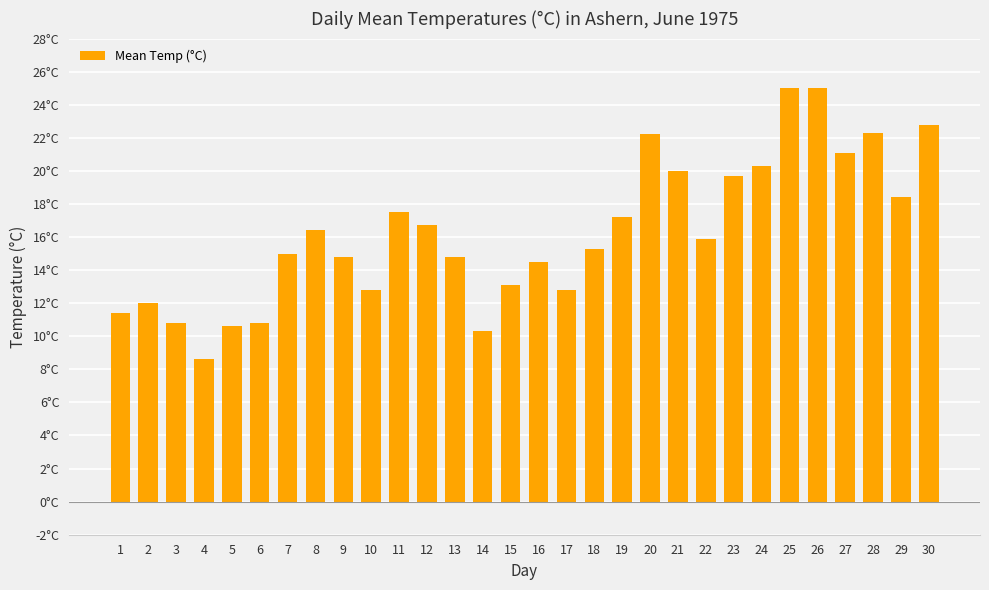

Reading left to right, list all the values displayed in this chart.

1=11.4	2=12.0	3=10.8	4=8.6	5=10.6	6=10.8	7=15.0	8=16.4	9=14.8	10=12.8	11=17.5	12=16.7	13=14.8	14=10.3	15=13.1	16=14.5	17=12.8	18=15.3	19=17.2	20=22.2	21=20.0	22=15.9	23=19.7	24=20.3	25=25.0	26=25.0	27=21.1	28=22.3	29=18.4	30=22.8